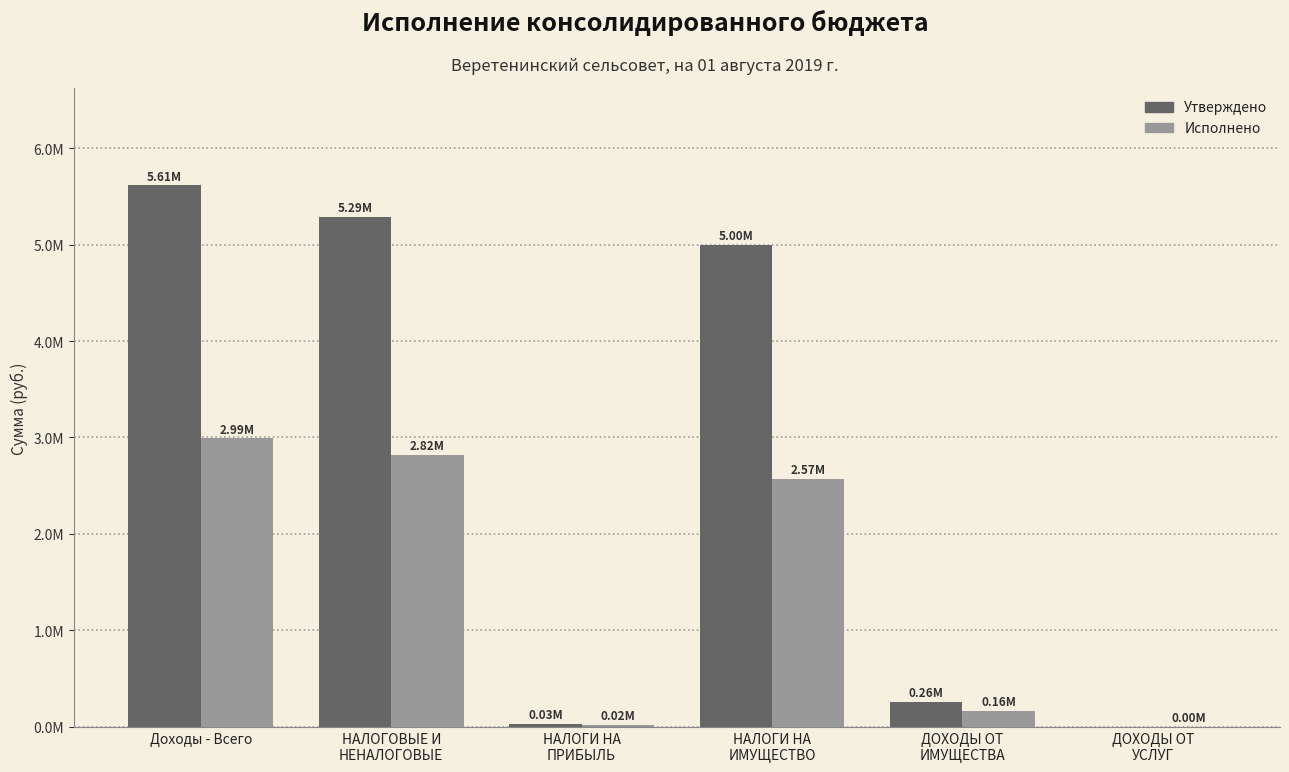

What is the sum of the Утверждено values at НАЛОГОВЫЕ И
НЕНАЛОГОВЫЕ and Доходы - Всего?

10898456.0